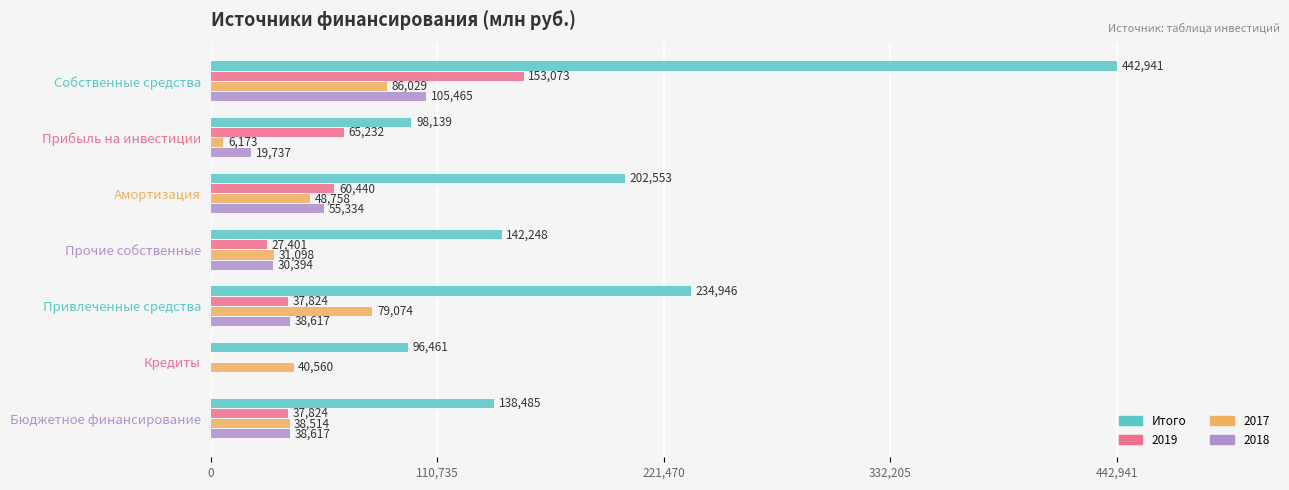

Which series has the largest total across all categories?

Итого